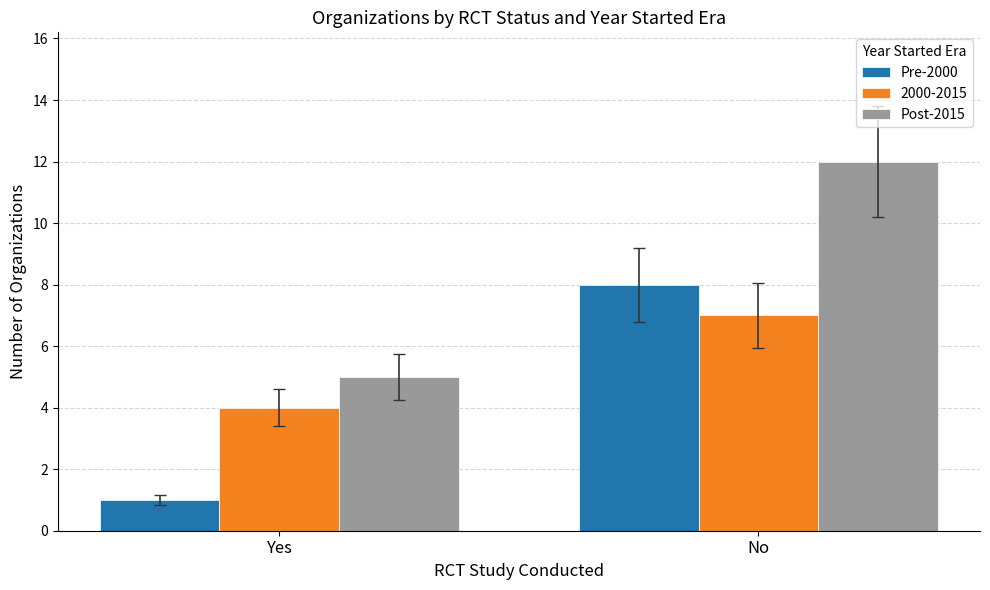

Which category has the highest value across all series?

No